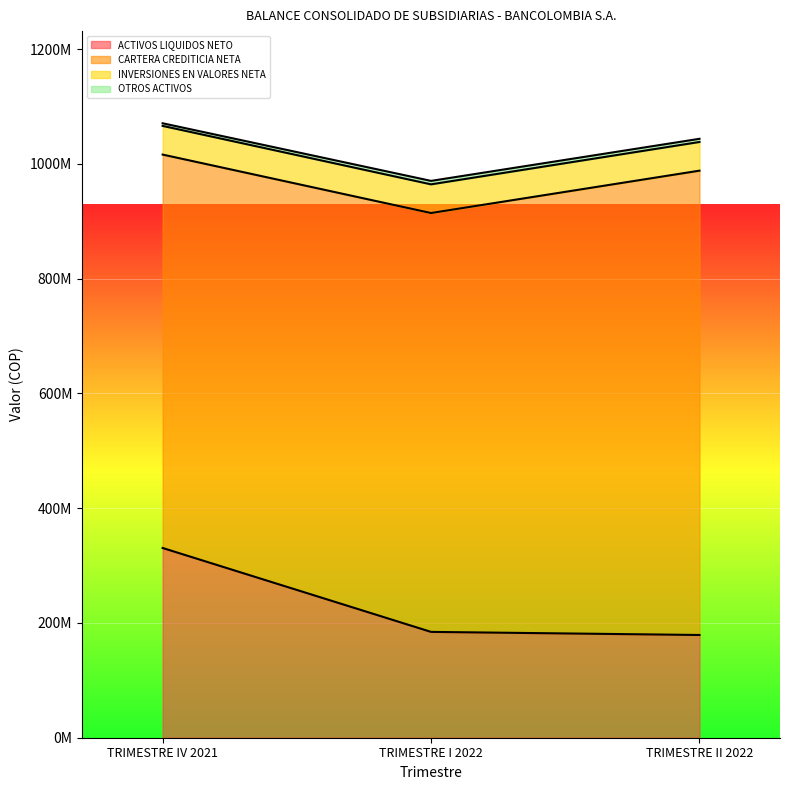

What is the minimum value shown in the chart?

4547806.1